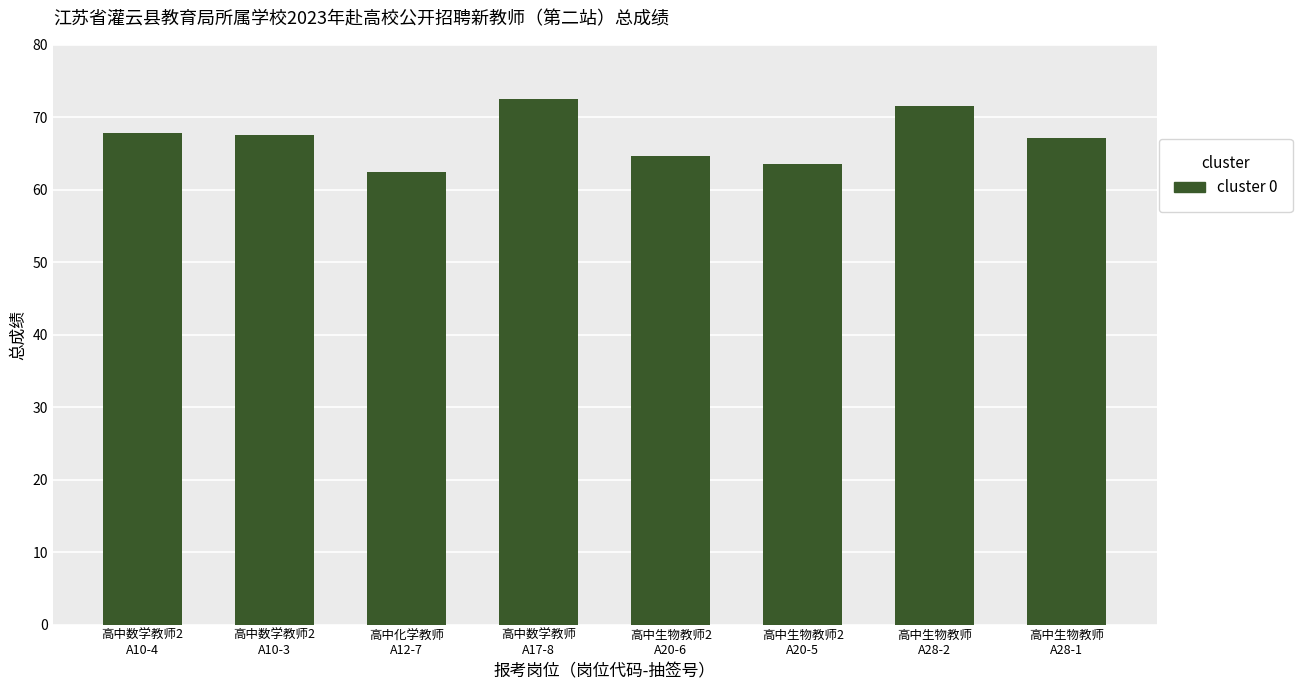

What is the sum of all values?

537.2